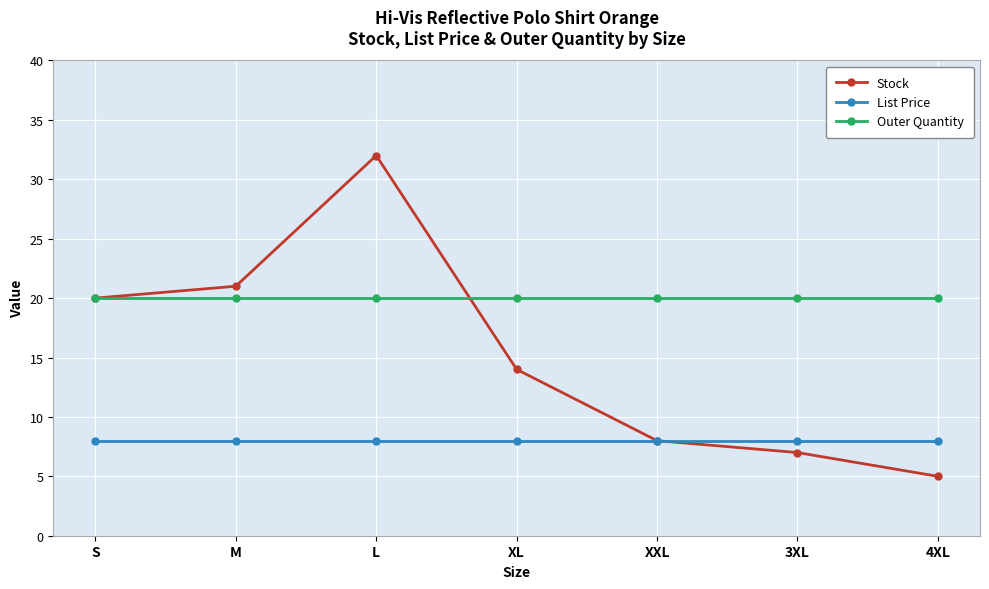

The Outer Quantity series shows 28.7 at 4XL. True or false?

False